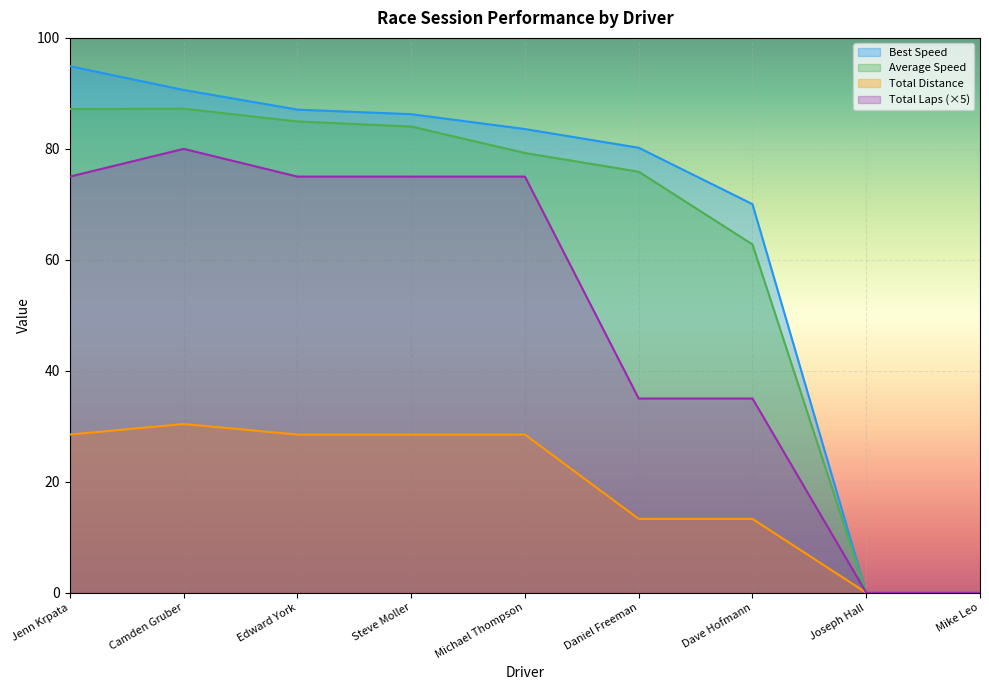

The Best Speed series shows 119.9 at Dave Hofmann. True or false?

False